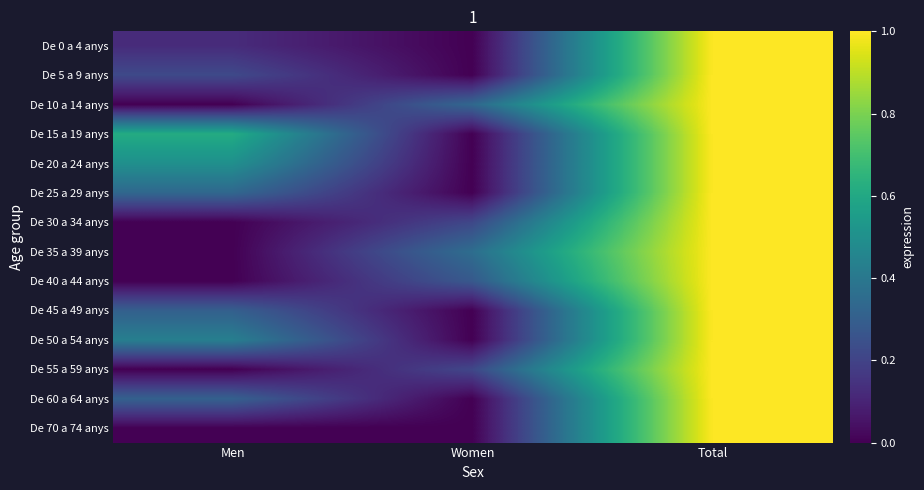

Rank the series by their maximum value, from lowest to highest.

De 70 a 74 anys, De 0 a 4 anys, De 5 a 9 anys, De 20 a 24 anys, De 10 a 14 anys, De 25 a 29 anys, De 15 a 19 anys, De 60 a 64 anys, De 30 a 34 anys, De 35 a 39 anys, De 50 a 54 anys, De 55 a 59 anys, De 40 a 44 anys, De 45 a 49 anys